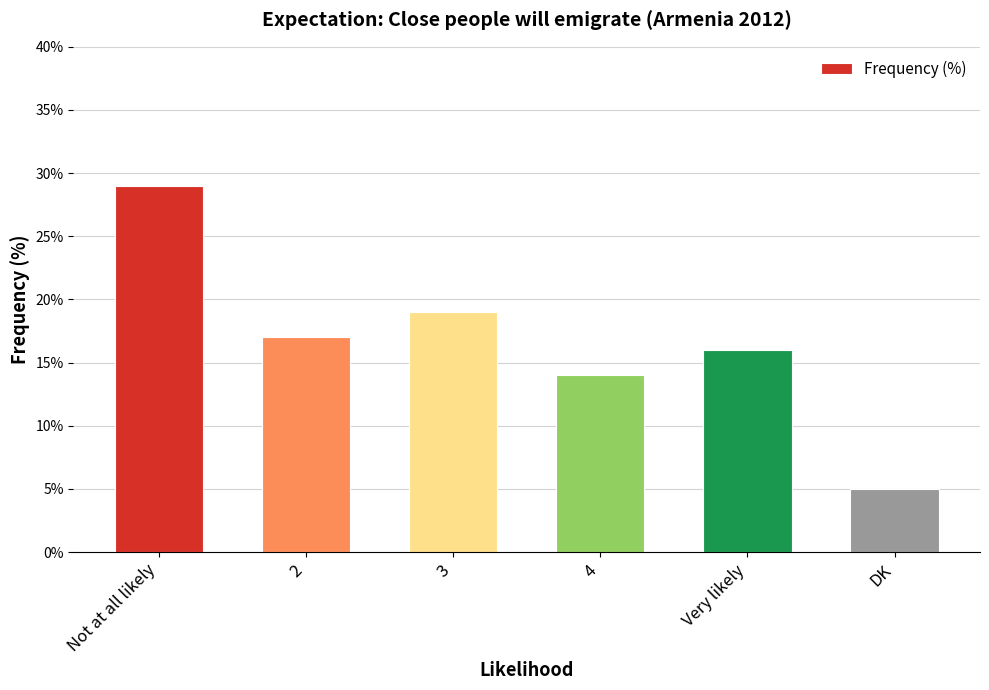

How many values are below 17?

3